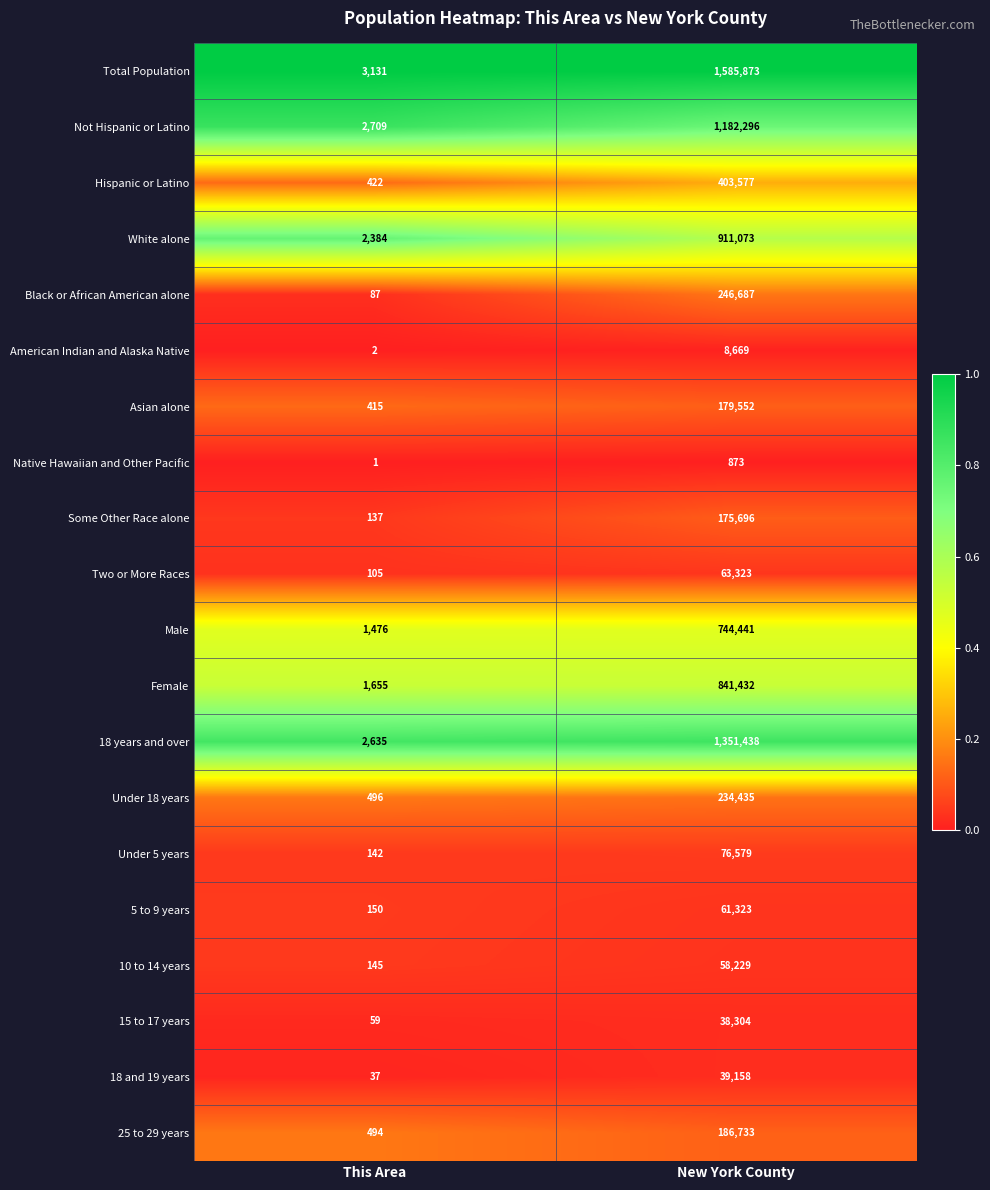

What is the difference between the Some Other Race alone values at This Area and New York County?

175559